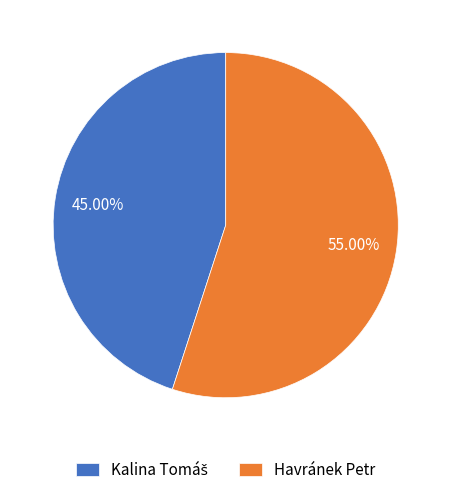

Does any single category account for the majority?

Yes